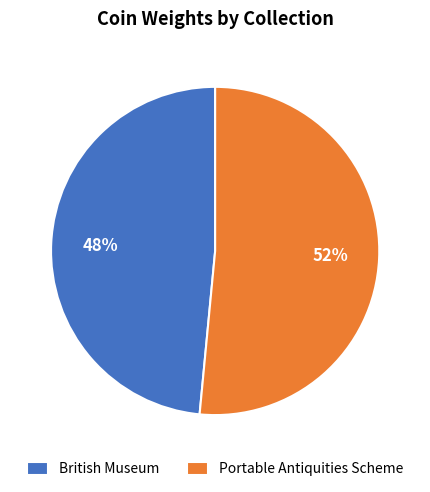

Which has a higher value, British Museum or Portable Antiquities Scheme?

Portable Antiquities Scheme